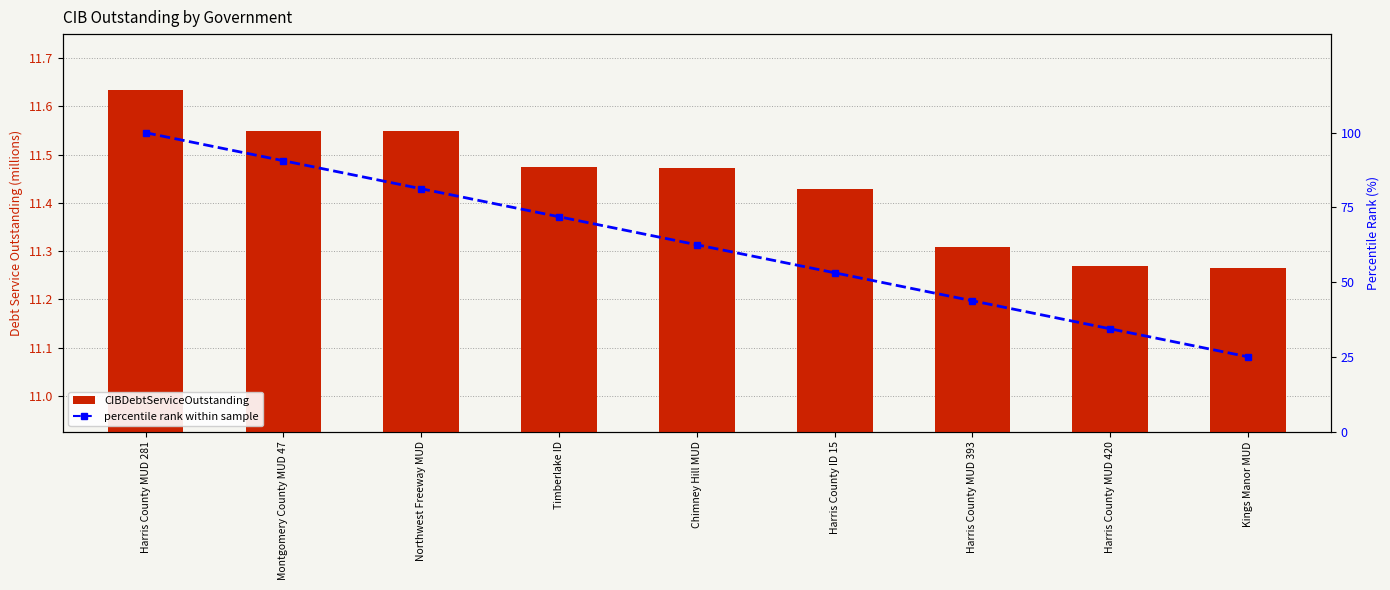

Reading right to left, transcribe all the data shown in this chart.

CIBDebtServiceOutstanding: Kings Manor MUD=11.3	Harris County MUD 420=11.3	Harris County MUD 393=11.3	Harris County ID 15=11.4	Chimney Hill MUD=11.5	Timberlake ID=11.5	Northwest Freeway MUD=11.5	Montgomery County MUD 47=11.5	Harris County MUD 281=11.6
percentile rank within sample: Kings Manor MUD=25.0	Harris County MUD 420=34.4	Harris County MUD 393=43.8	Harris County ID 15=53.1	Chimney Hill MUD=62.5	Timberlake ID=71.9	Northwest Freeway MUD=81.2	Montgomery County MUD 47=90.6	Harris County MUD 281=100.0